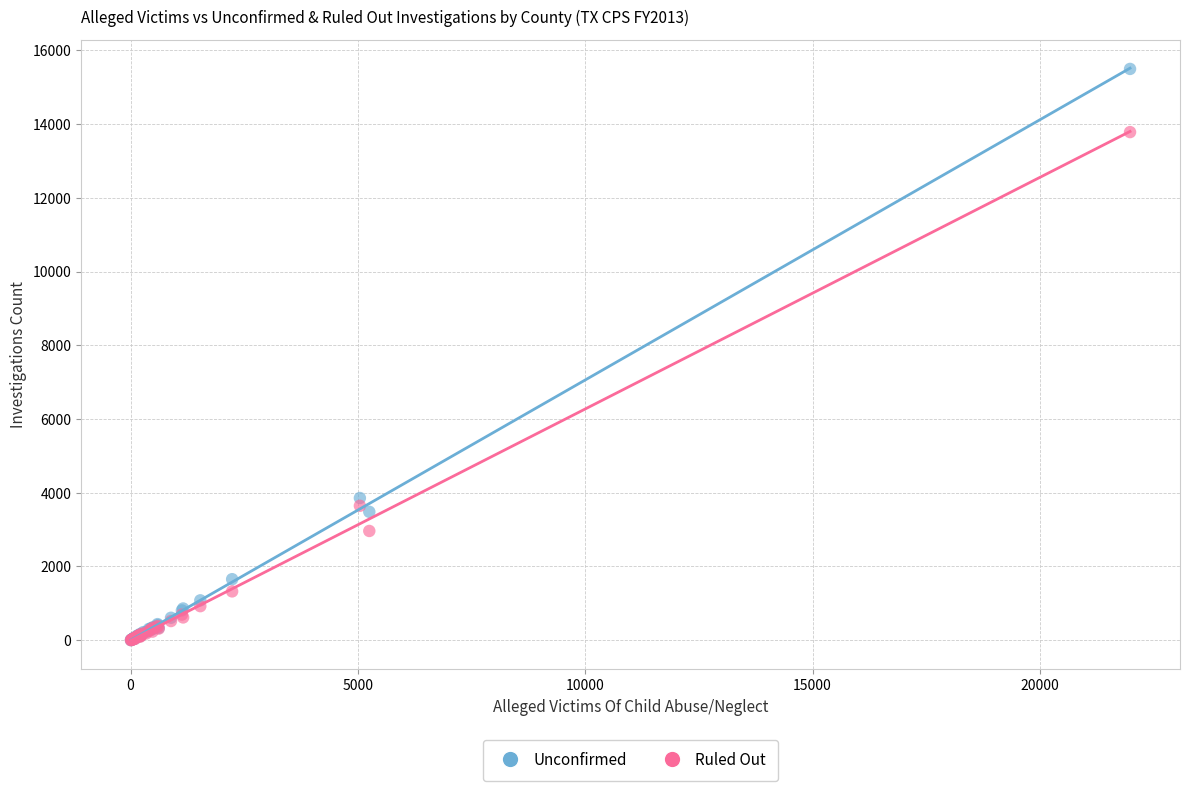

Across all series, what Y value is closest to 7750?

3858